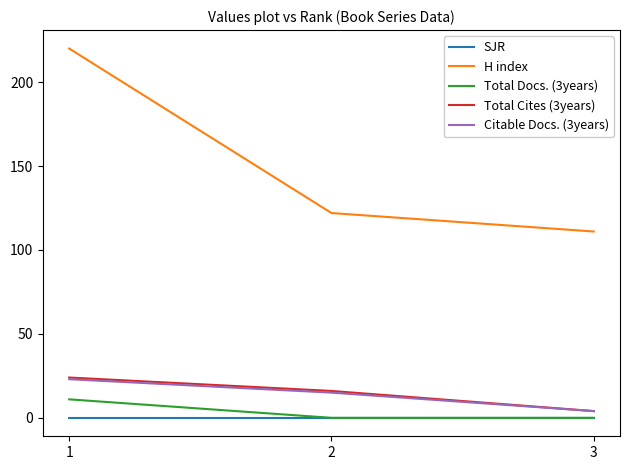

The Citable Docs. (3years) series shows 23 at 1. True or false?

True